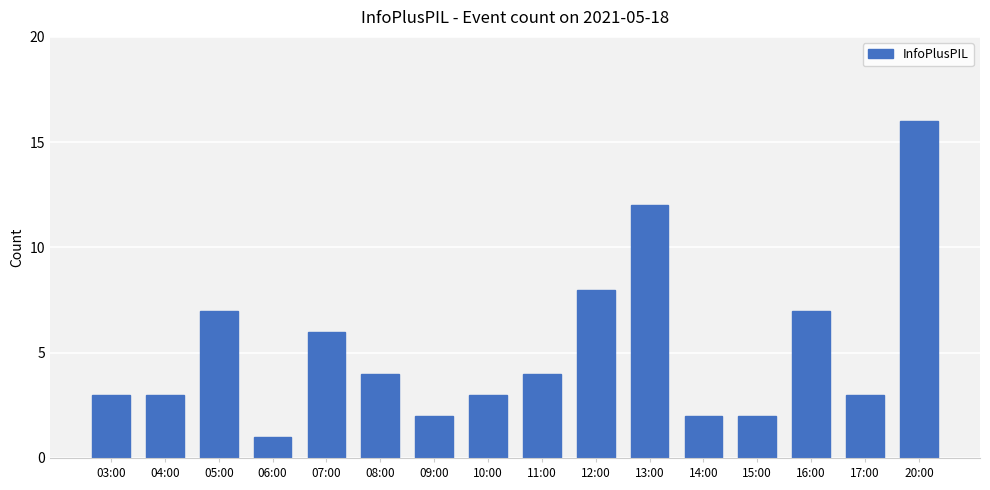

What is the value of the 1st bar from the left?

3